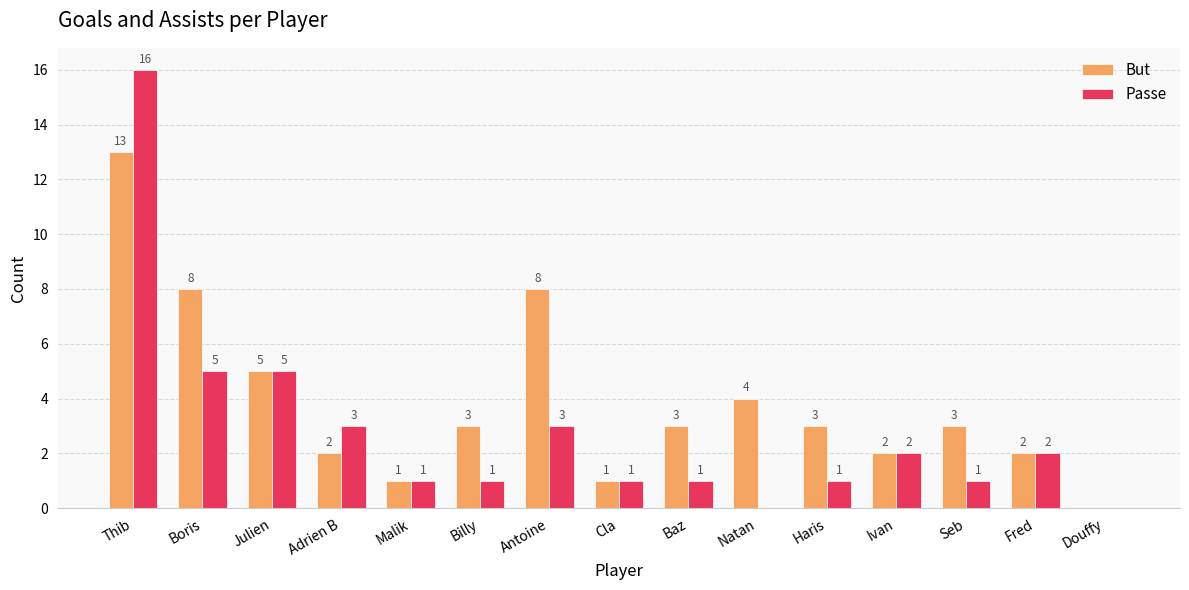

What is the sum of the But values at Thib and Antoine?

21